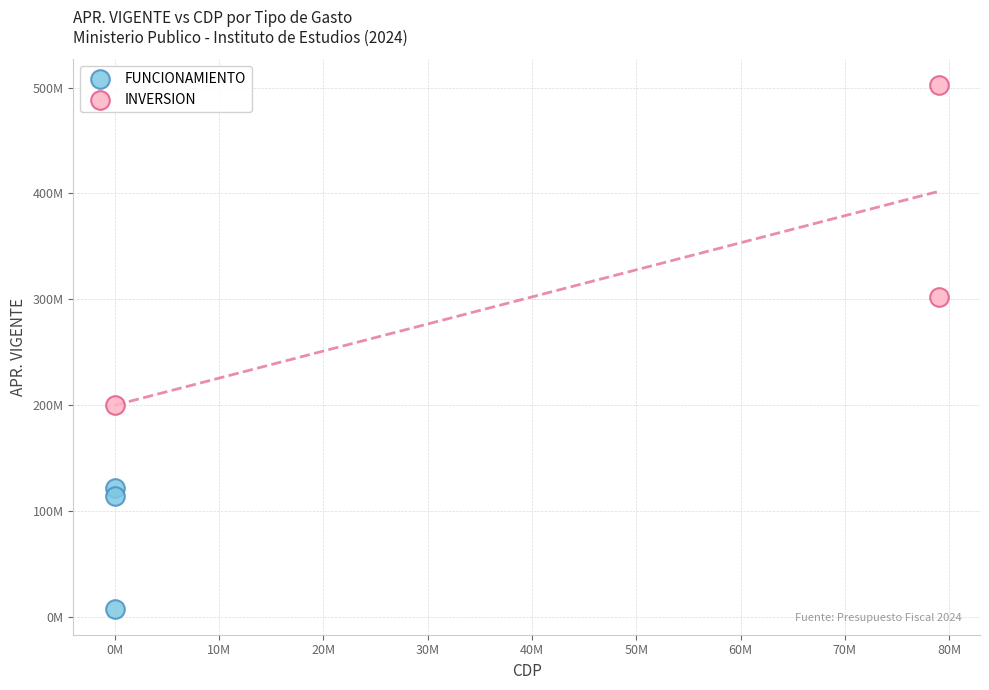

What are all the series names shown in the legend?

FUNCIONAMIENTO, INVERSION